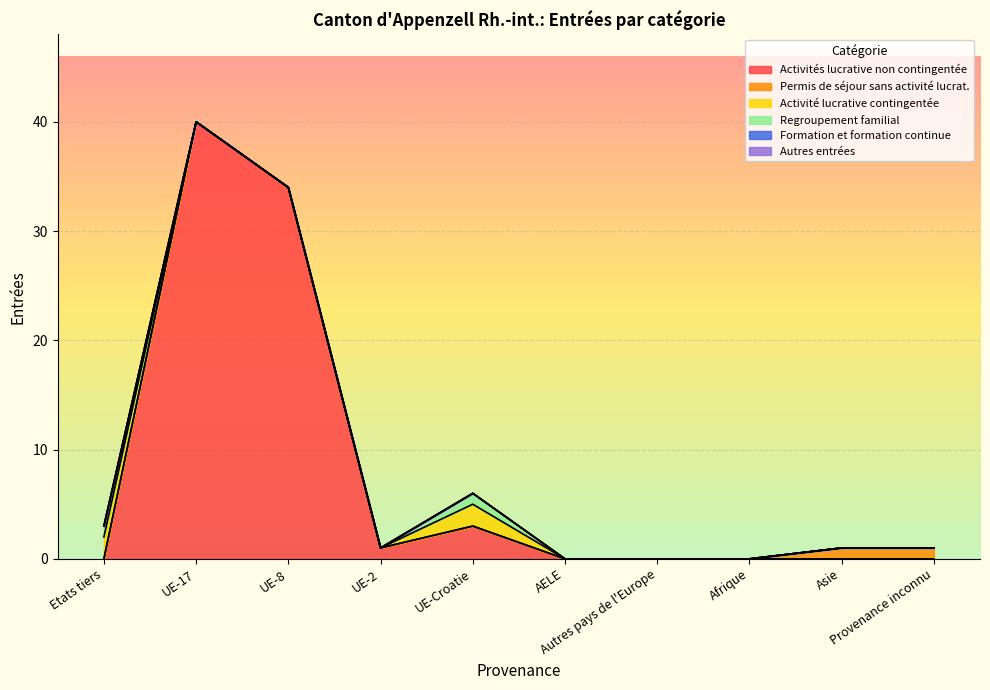

Which series changed the most between Autres pays de l'Europe and Asie?

Permis de séjour sans activité lucrat.